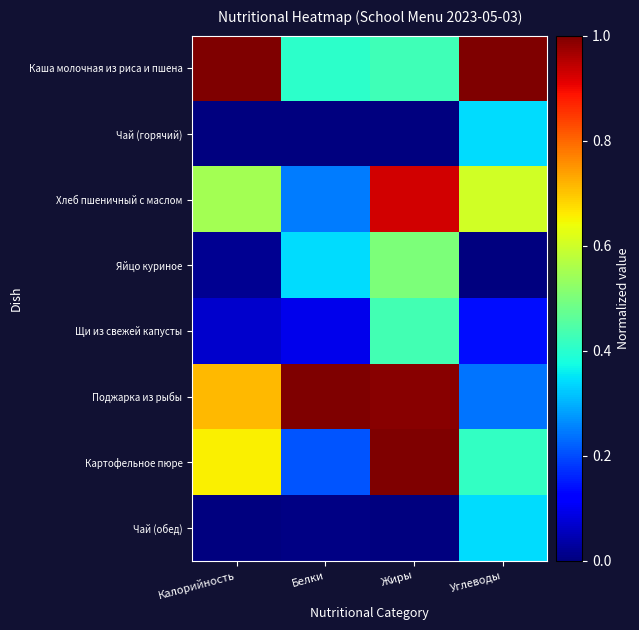

How many series are shown in this chart?

8